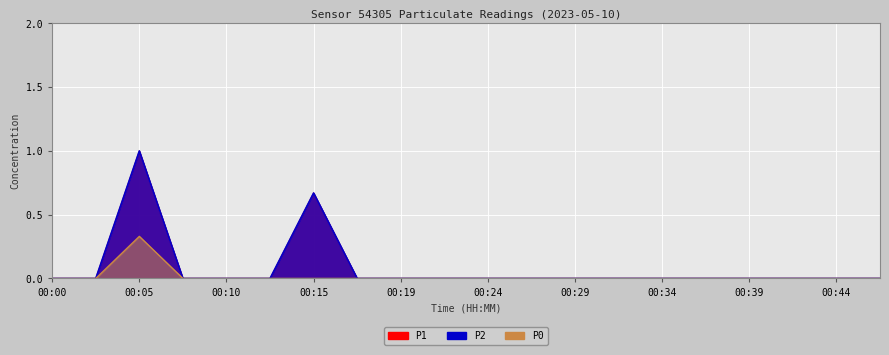

True or false: P0 and P2 cross at least once.

False